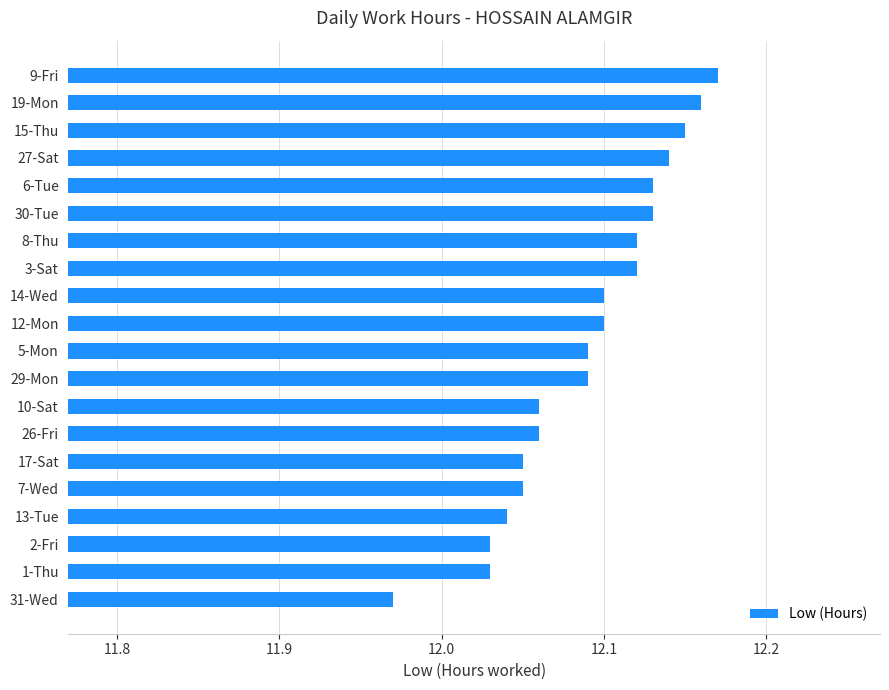

Between 17-Sat and 5-Mon, which is larger?

5-Mon